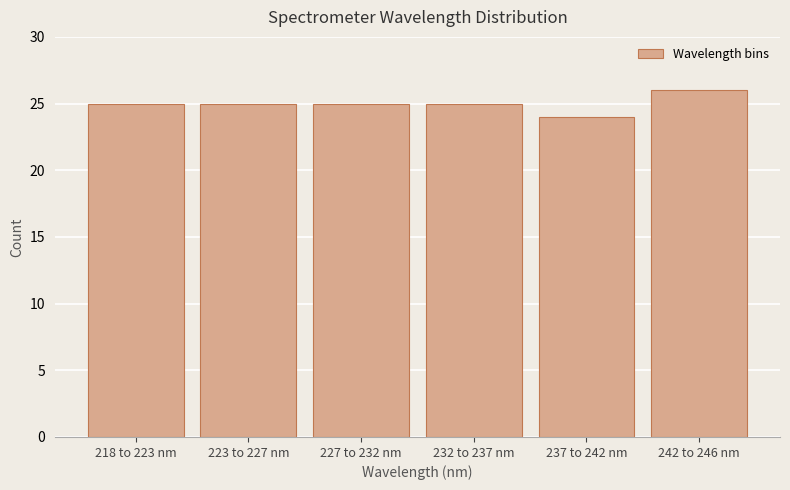

Reading left to right, what are all the values shown in this chart?

25	25	25	25	24	26